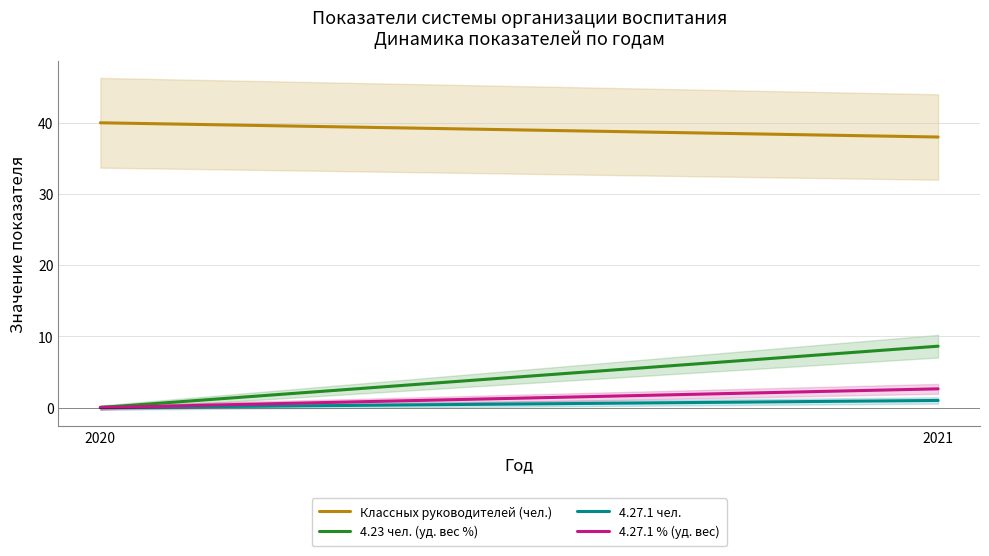

Count the number of data series in this chart.

4